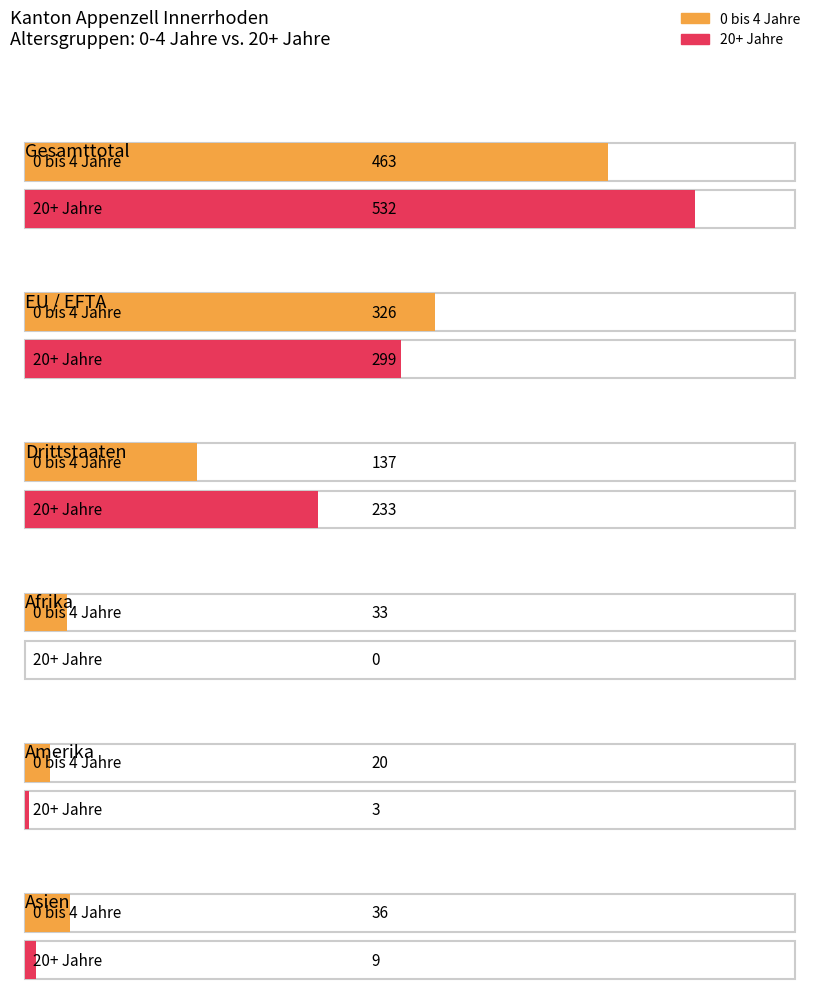

Between Asien and Drittstaaten, which is larger?

Drittstaaten